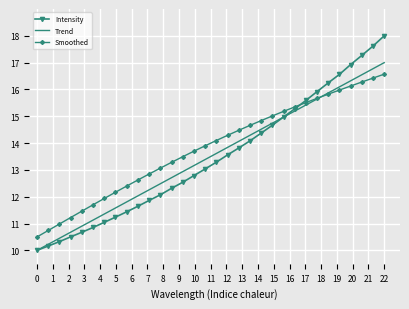

List the series in order of their peak value, lowest first.

Smoothed, Trend, Intensity